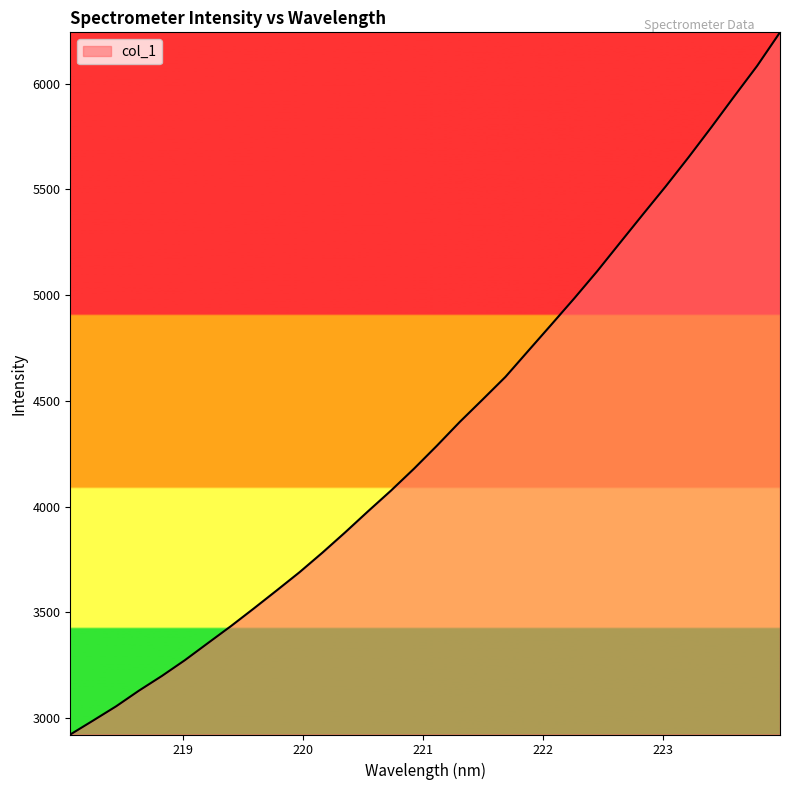

Does the chart display data point markers on the line(s)?

No